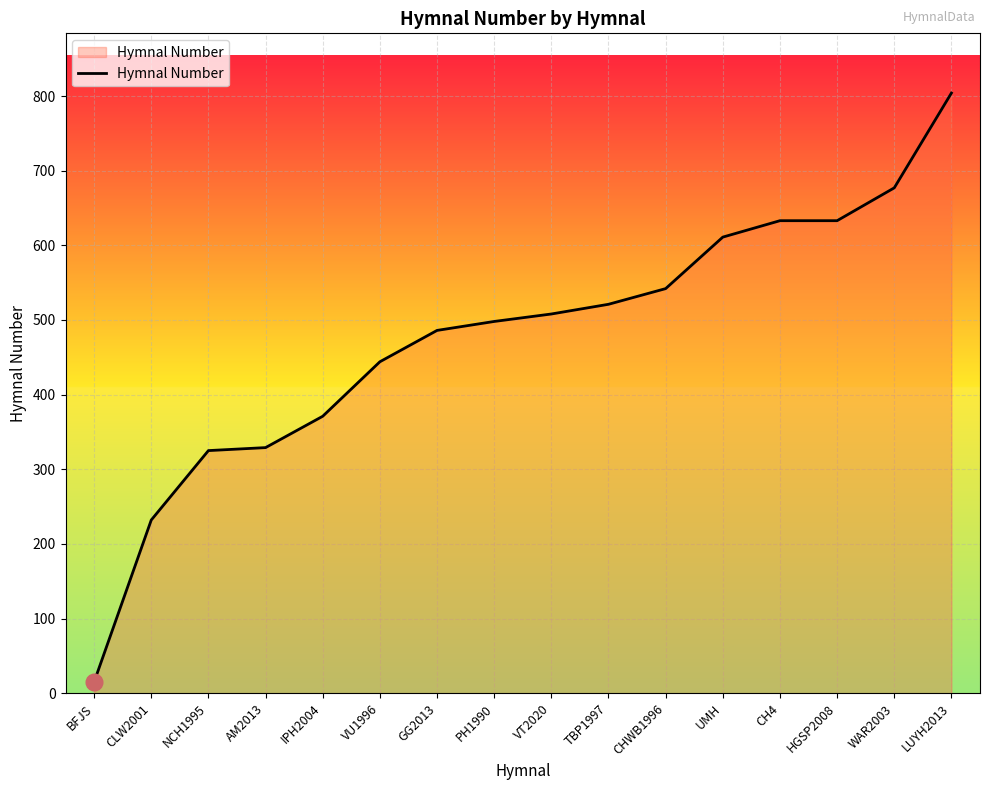

Does the chart display data point markers on the line(s)?

No